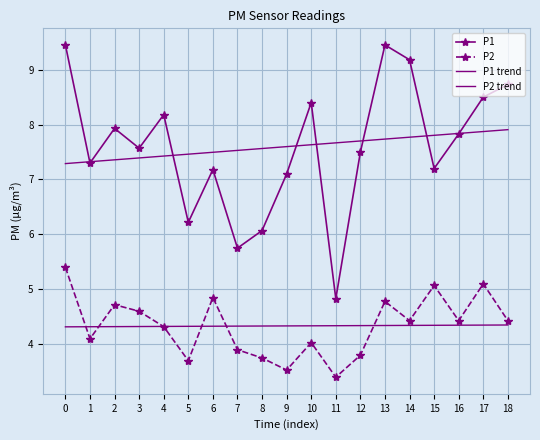

How many interior local peaks does the P1 series have?

5